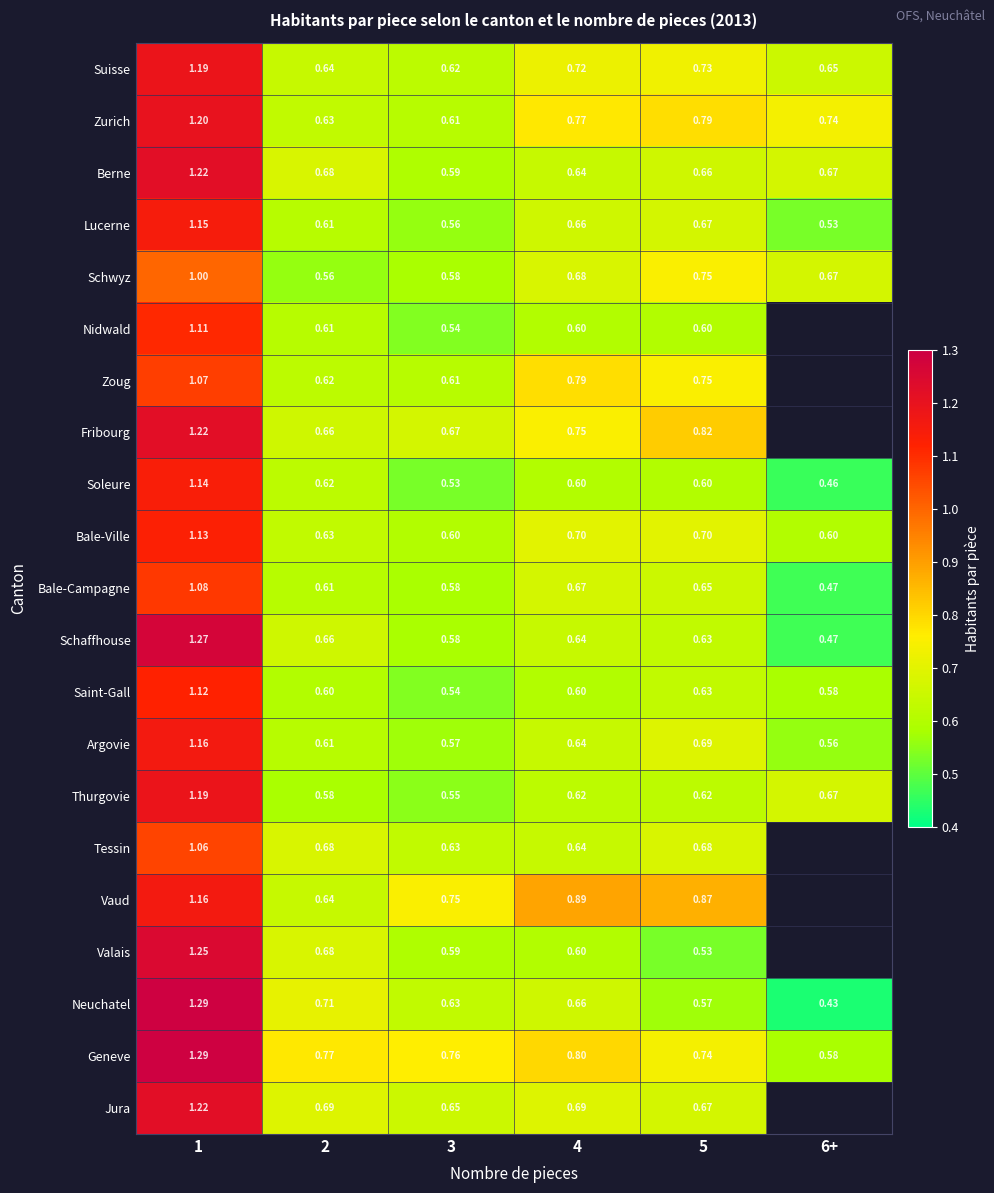

What is the spread (max minus min) of values at 6+?

0.3